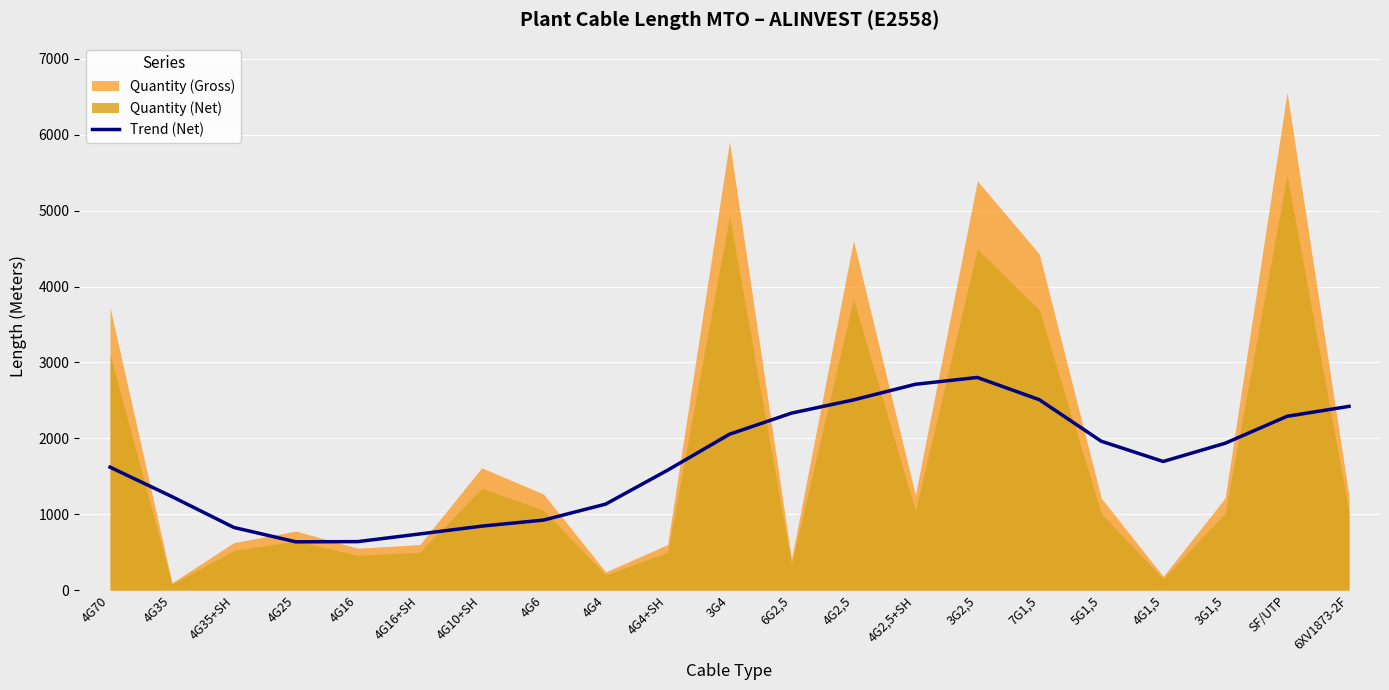

Reading left to right, transcribe all the data shown in this chart.

1620	1232	825	636	639	740	843	923	1133	1580	2054	2332	2506	2712	2802	2509	1962	1695	1935	2290	2421